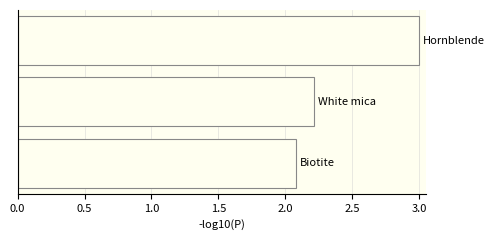

What is the smallest value displayed?

2.1